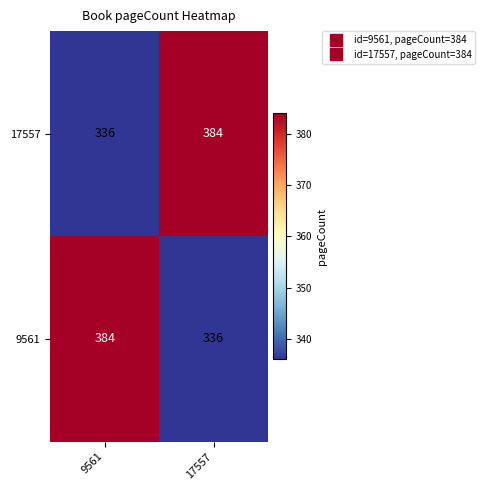

What is the approximate value of 17557 at 17557?

384